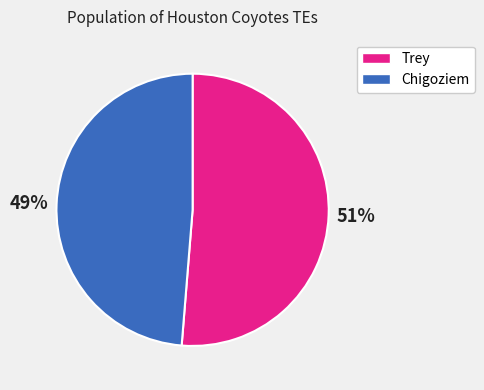

Which has a higher value, Trey or Chigoziem?

Trey